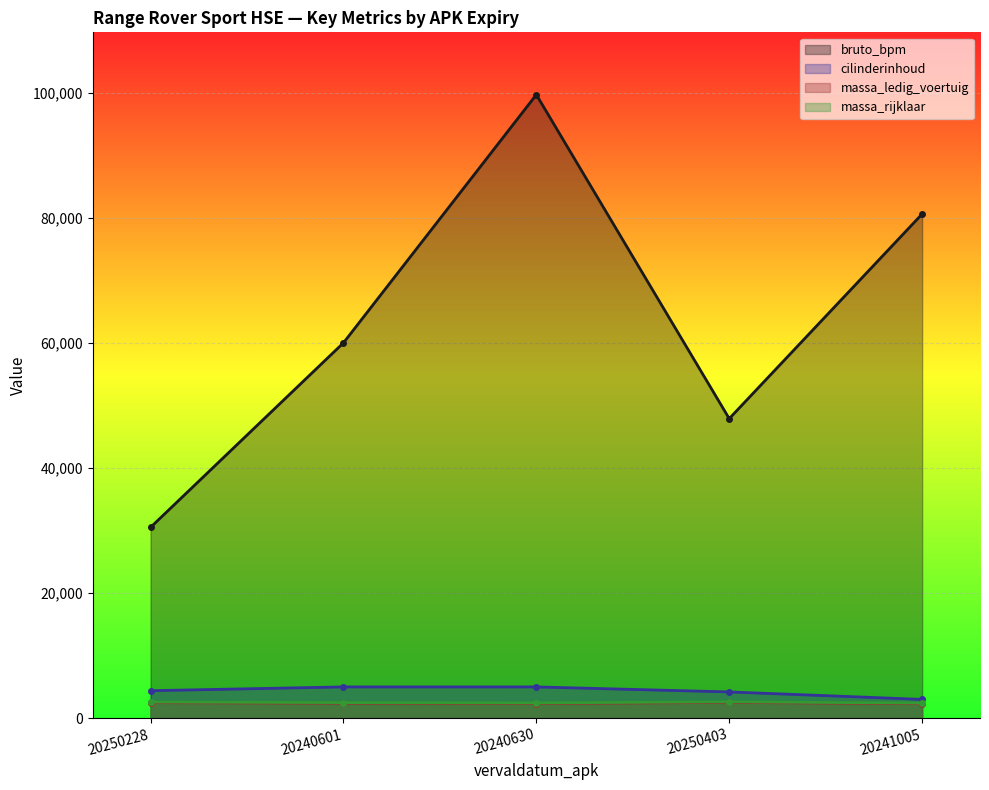

What is the value of the massa_rijklaar point at the 3rd from the left?

2440